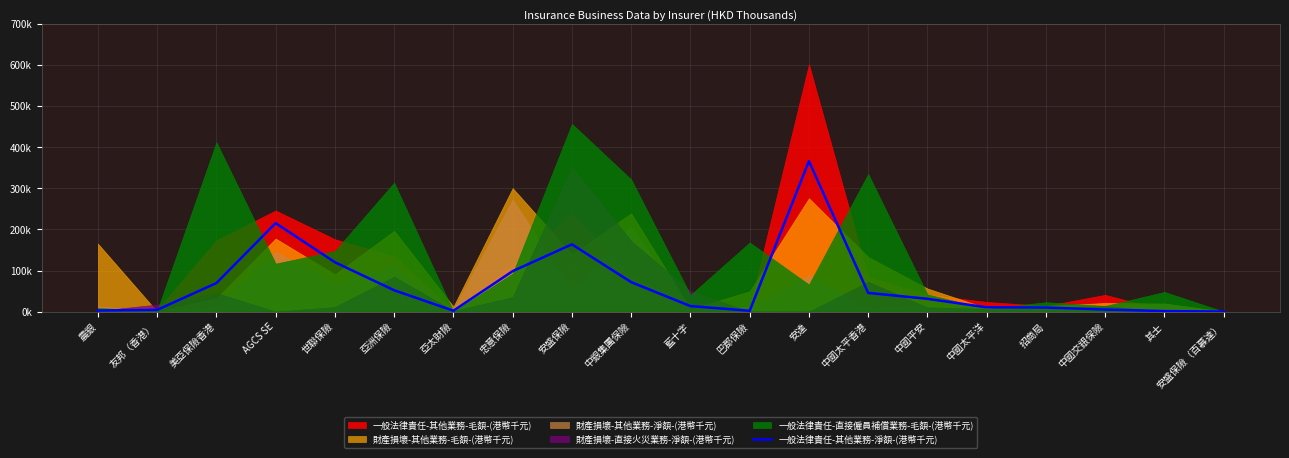

Which label corresponds to the largest value in the chart?

安達